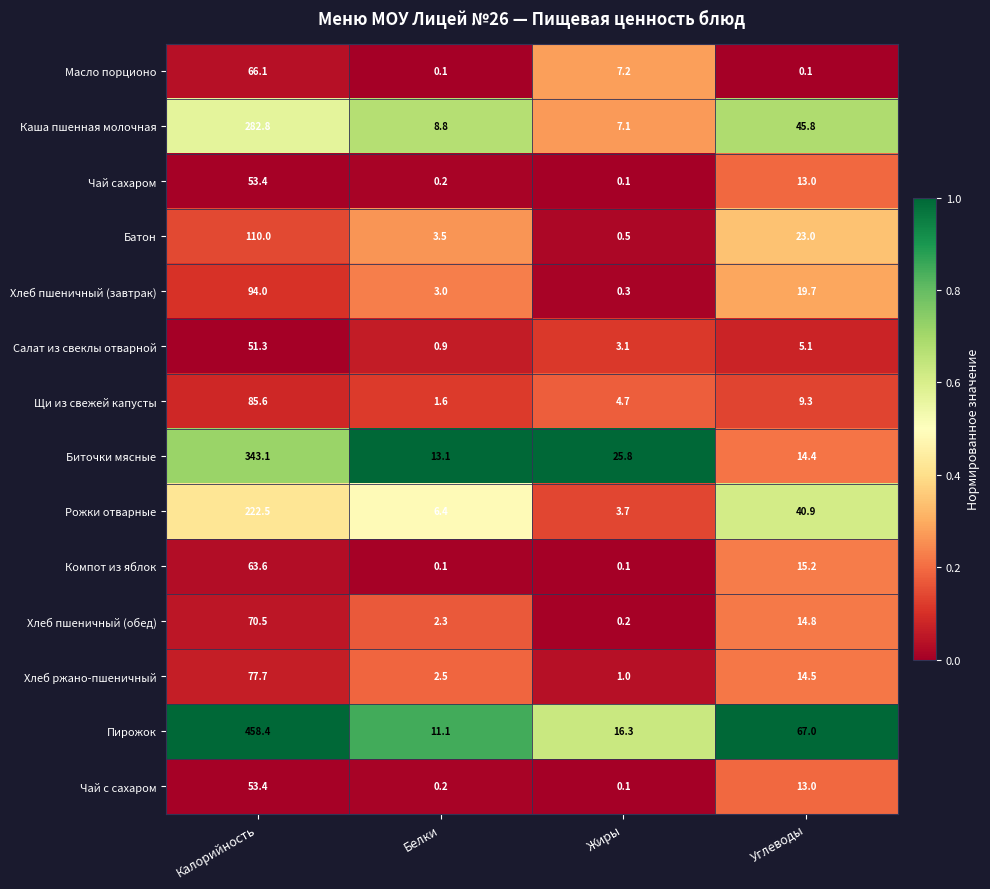

What is the sum of the Рожки отварные values at Калорийность and Углеводы?

263.4